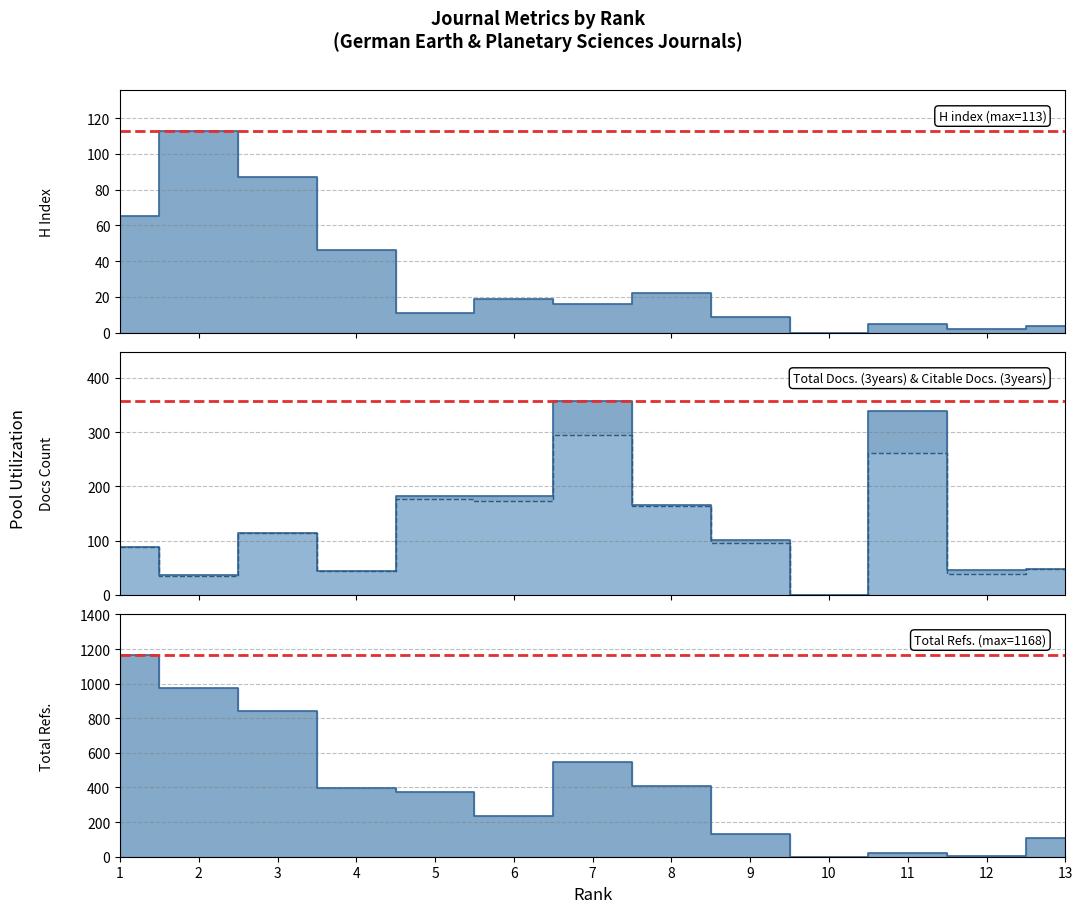

What is the difference between the highest and lowest values at 5?

365